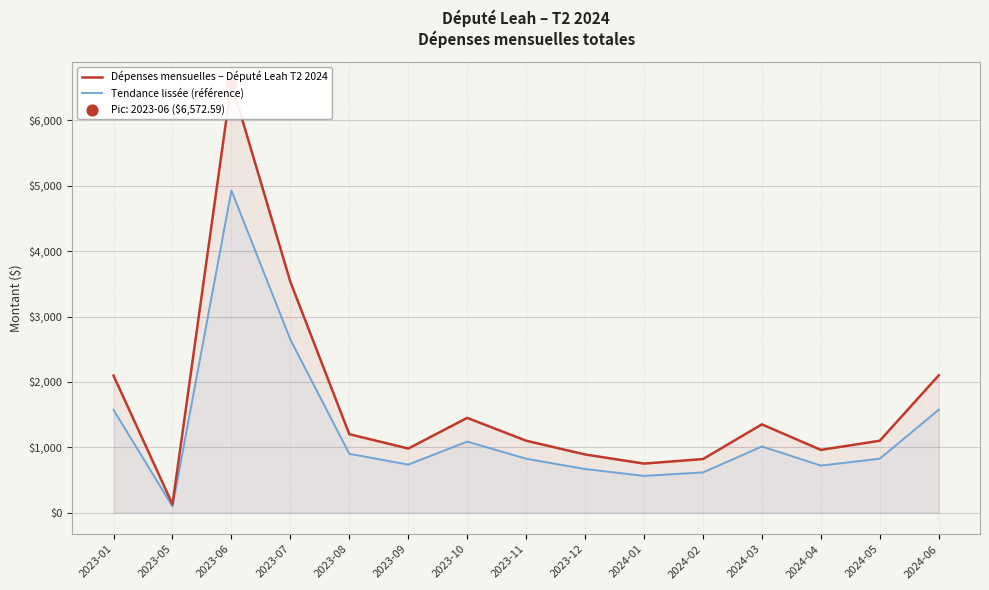

Which series has the largest total across all categories?

Dépenses mensuelles – Député Leah T2 2024